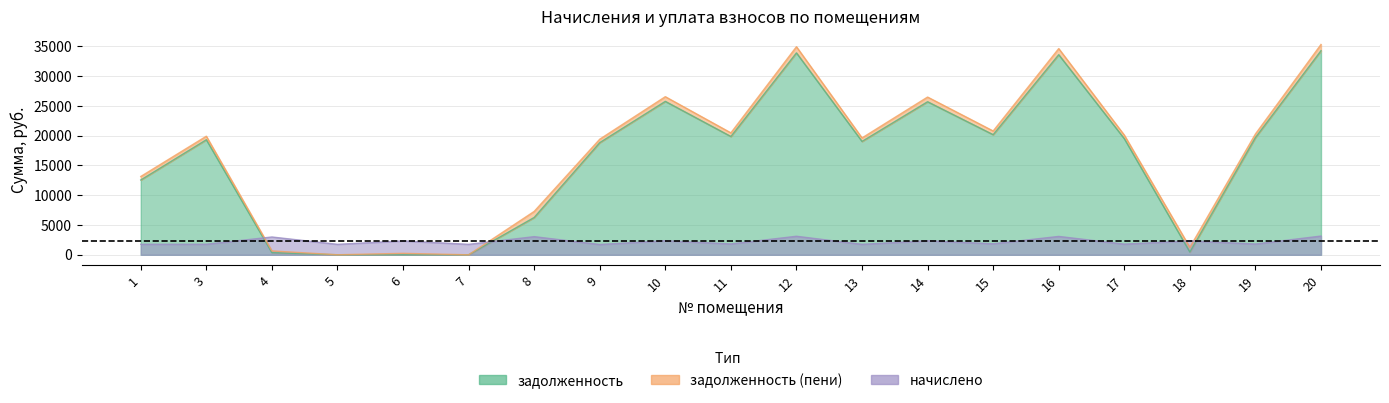

How many positive values does the задолженность (пени) series have?

18